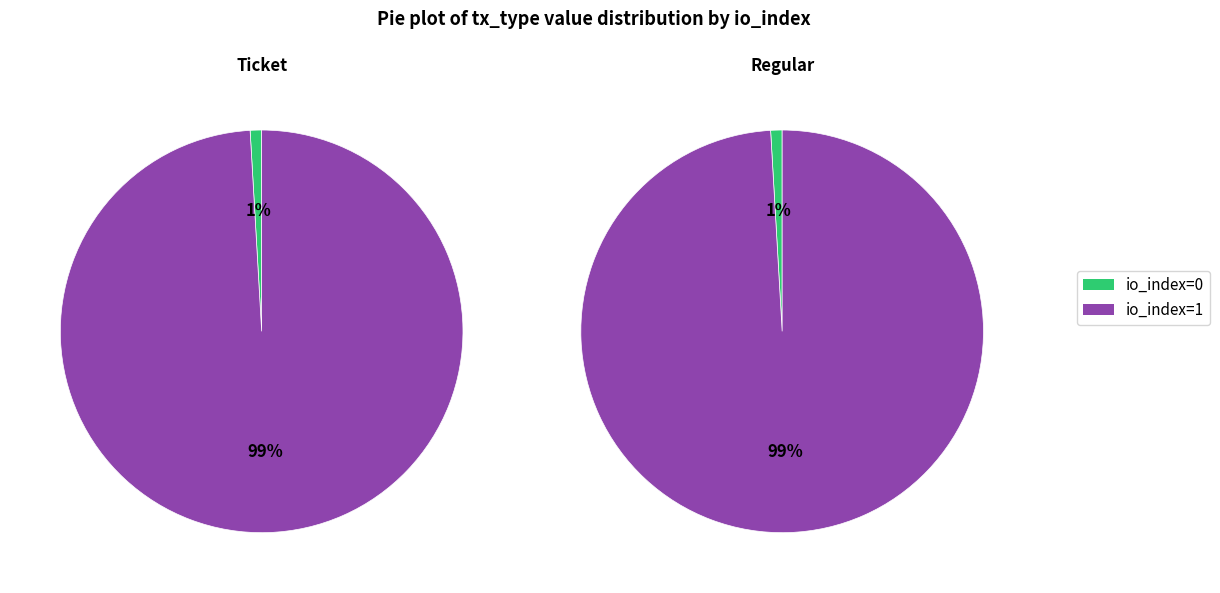

Does io_index=1 represent more than half of the total?

Yes